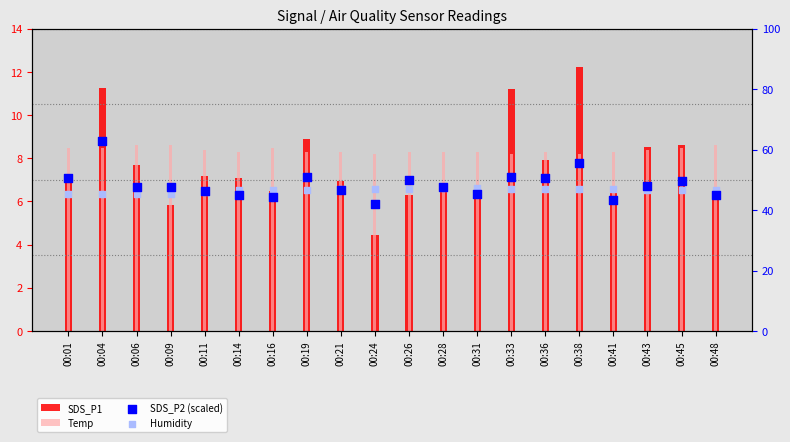

At which category is the sum across all series the highest?

00:04